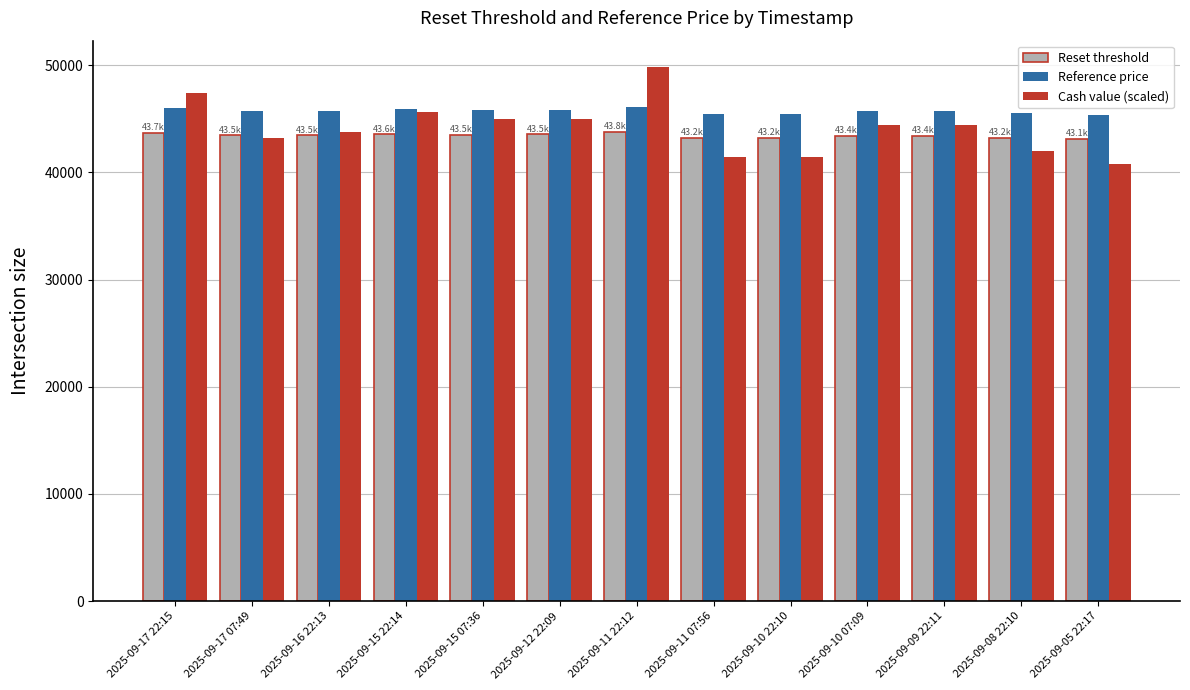

At which category is the sum across all series the highest?

2025-09-11 22:12